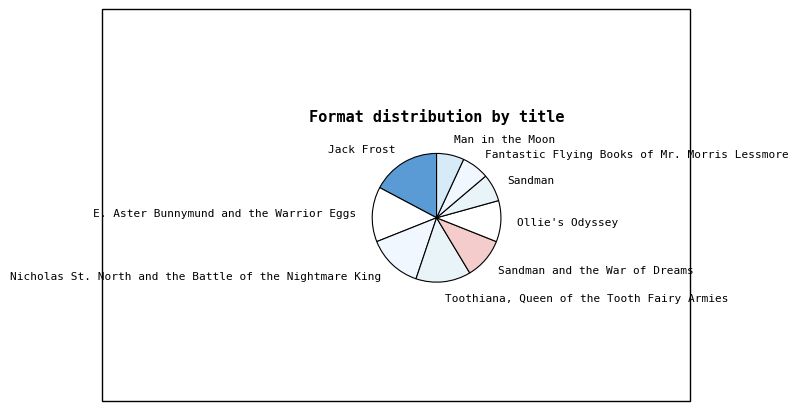

Is there any slice that represents more than half of the pie?

No